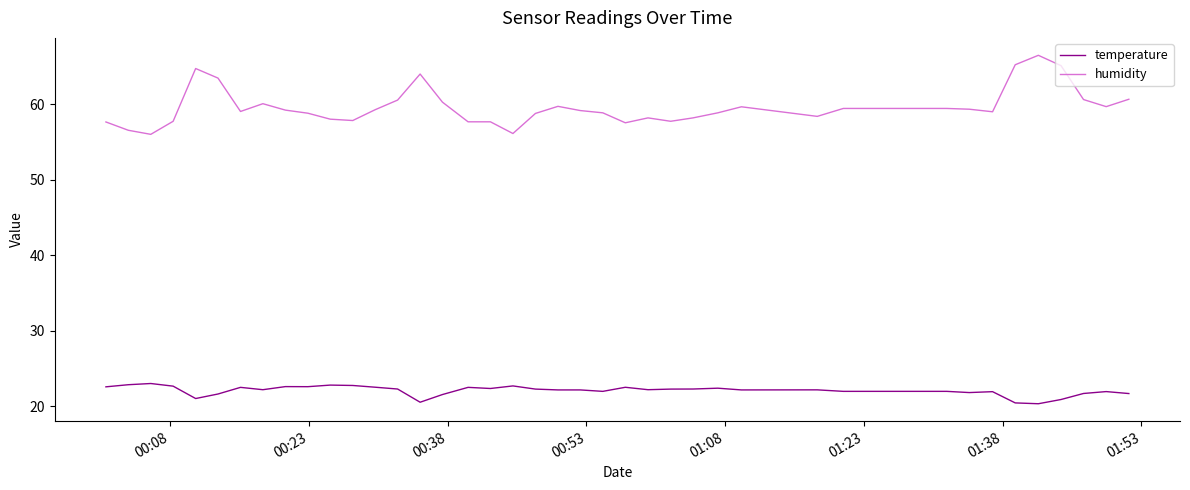

Which series has the widest spread of values?

humidity